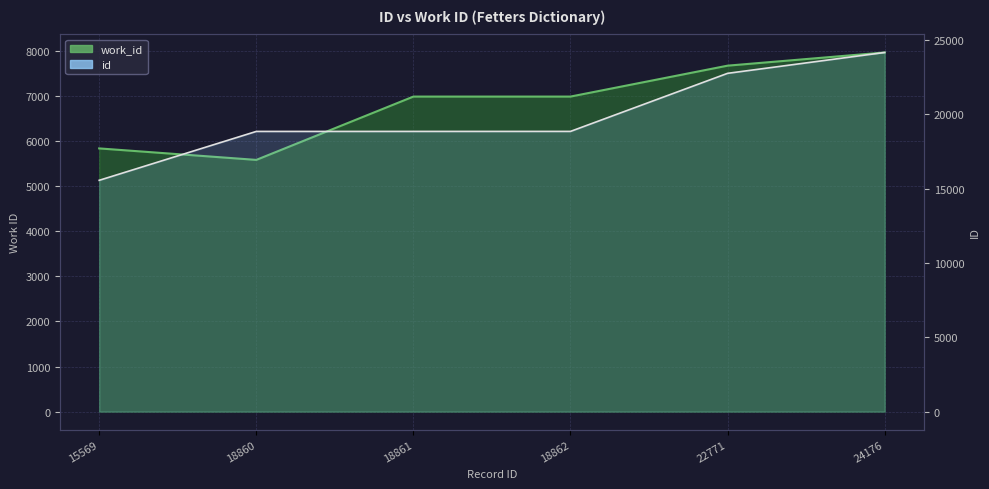

Which label corresponds to the largest value in the chart?

24176